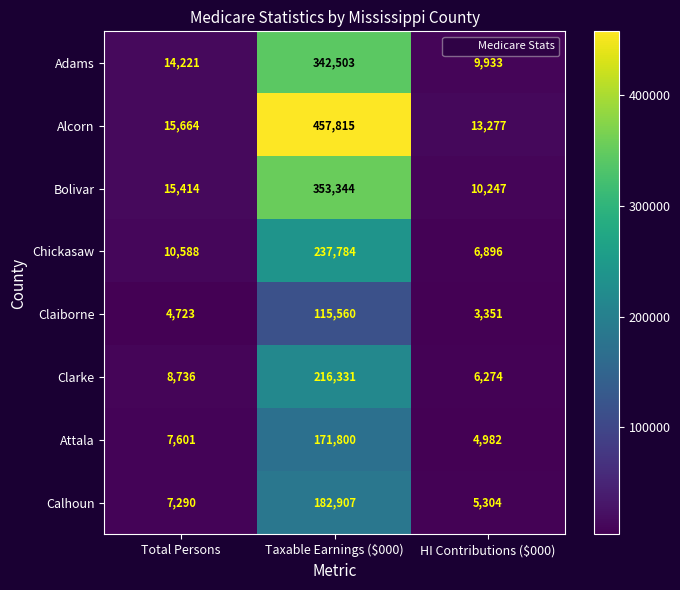

True or false: Claiborne has a value of 115560 at Taxable Earnings ($000).

True